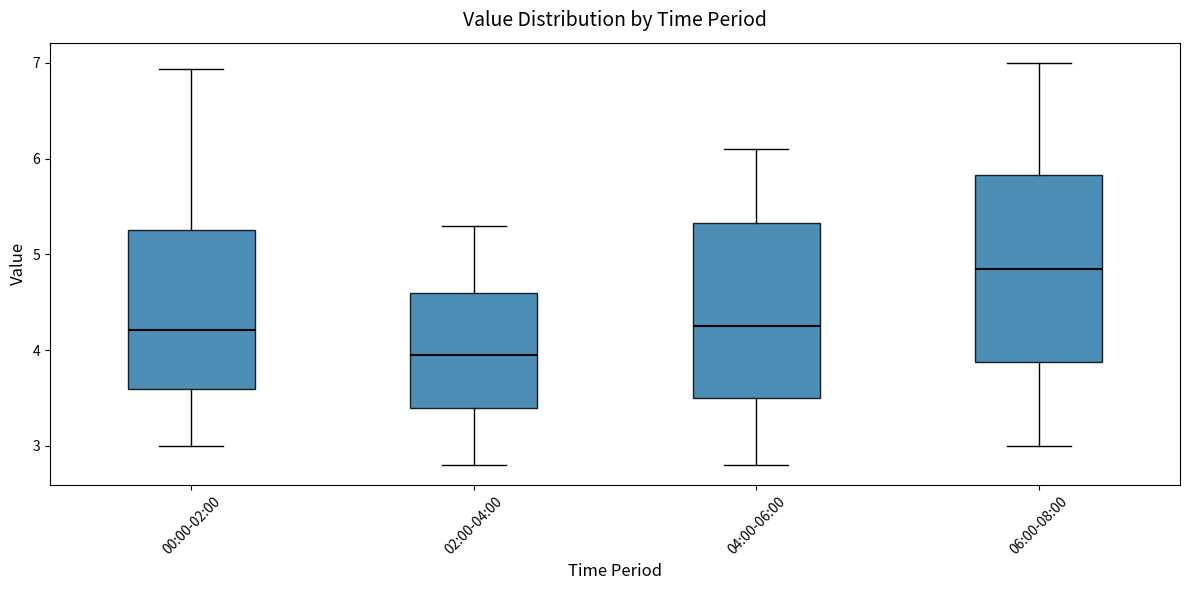

Reading left to right, read every box against the y-axis: the position of its median line, the range the box covers, and the ends of its whiskers. The values are not printed on the chart, so give them approximately, as read against the axis.

00:00-02:00: median 4.2, box 3.6 to 5.3, whiskers 3.0 to 6.9
02:00-04:00: median 4.0, box 3.4 to 4.6, whiskers 2.8 to 5.3
04:00-06:00: median 4.3, box 3.5 to 5.3, whiskers 2.8 to 6.1
06:00-08:00: median 4.9, box 3.9 to 5.8, whiskers 3.0 to 7.0